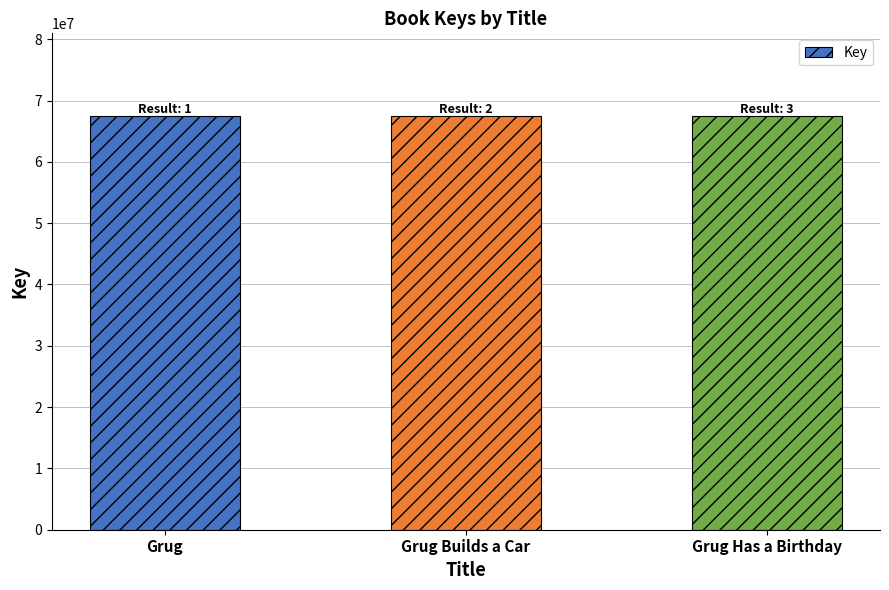

What is the minimum value shown in the chart?

67472288